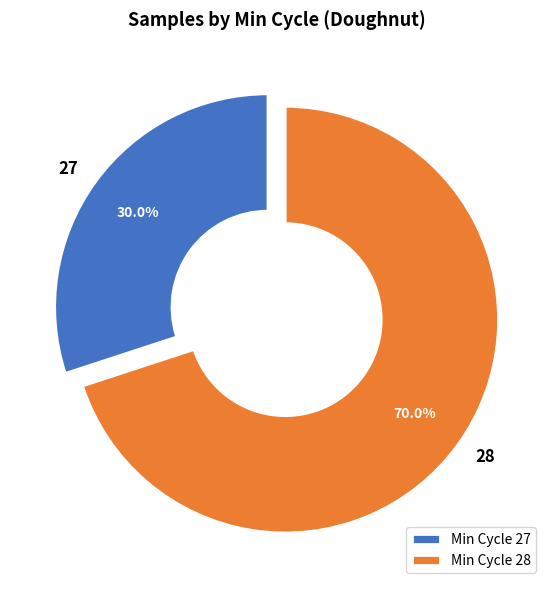

What is the ratio of the value at 28 to the value at 27?

2.3